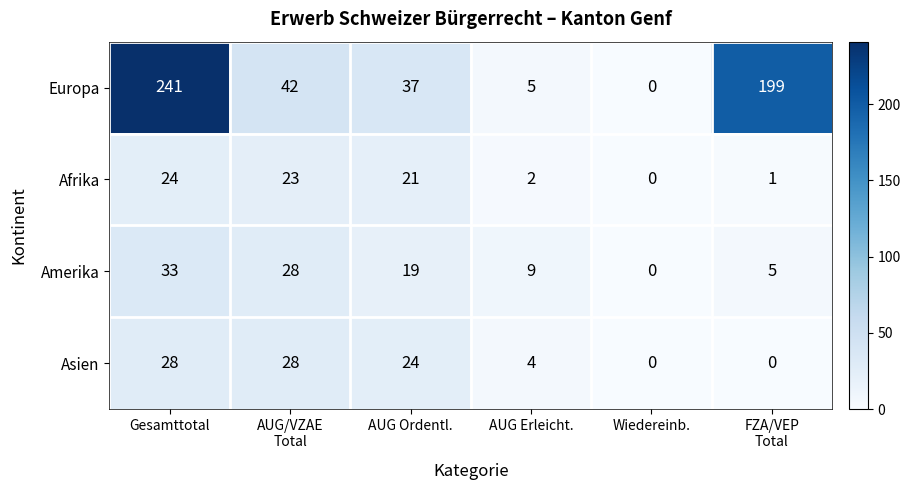

The Europa series shows 7 at AUG Erleicht.. True or false?

False